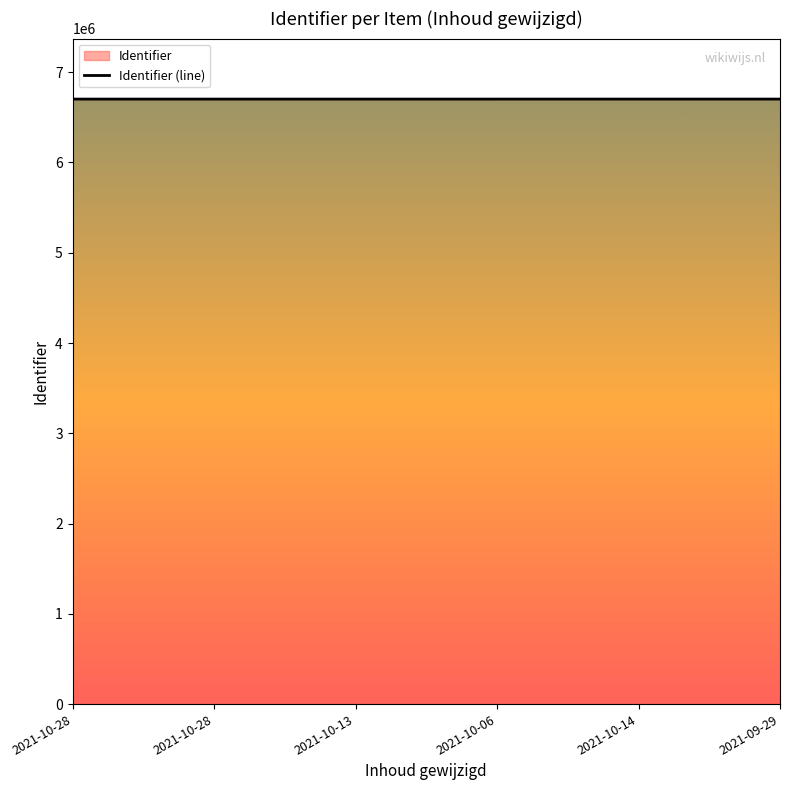

Count the number of data series in this chart.

1